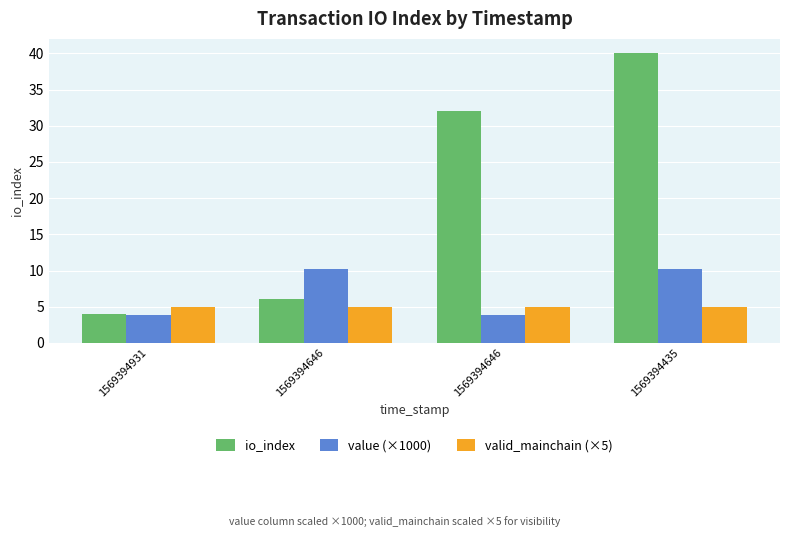

How many distinct data groups are displayed?

3